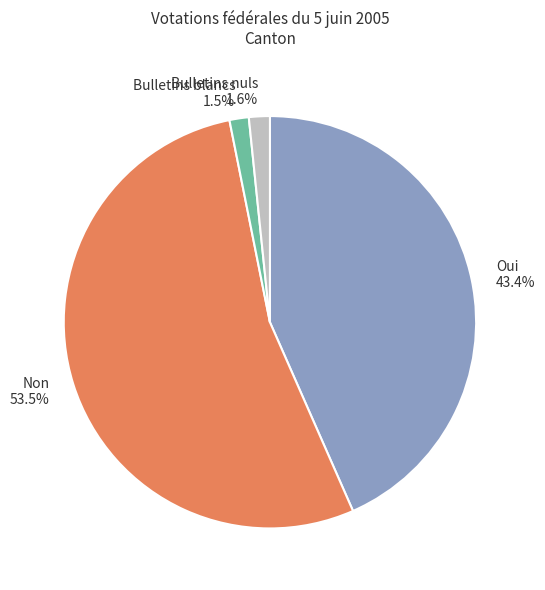

The Bulletins blancs slice represents 10% of the pie. True or false?

False